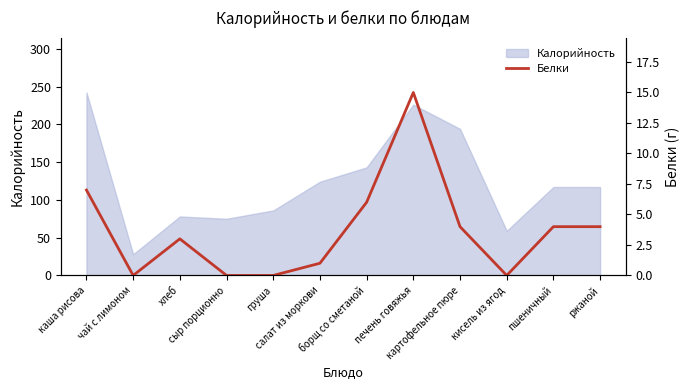

What is the maximum value for Калорийность?

242.1